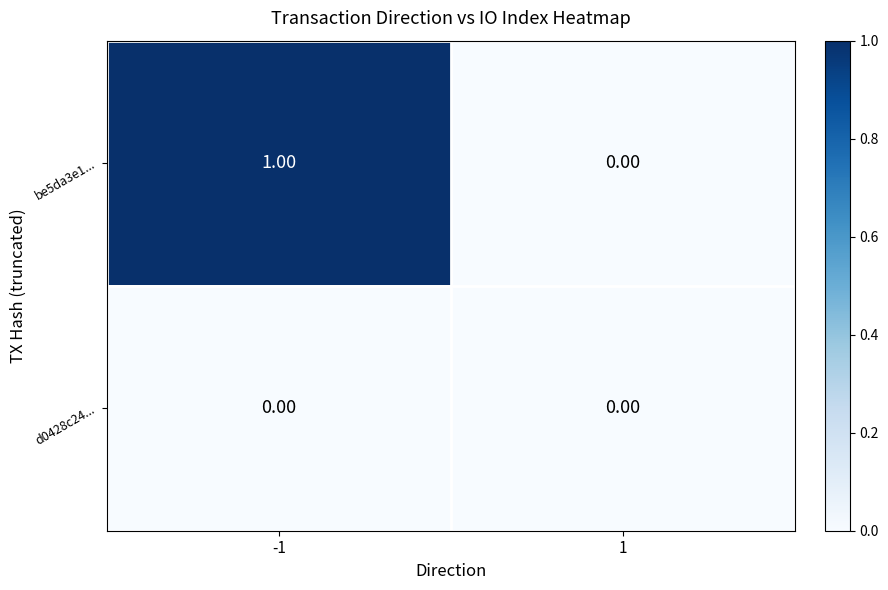

How many values in the be5da3e1... series are below 1?

1